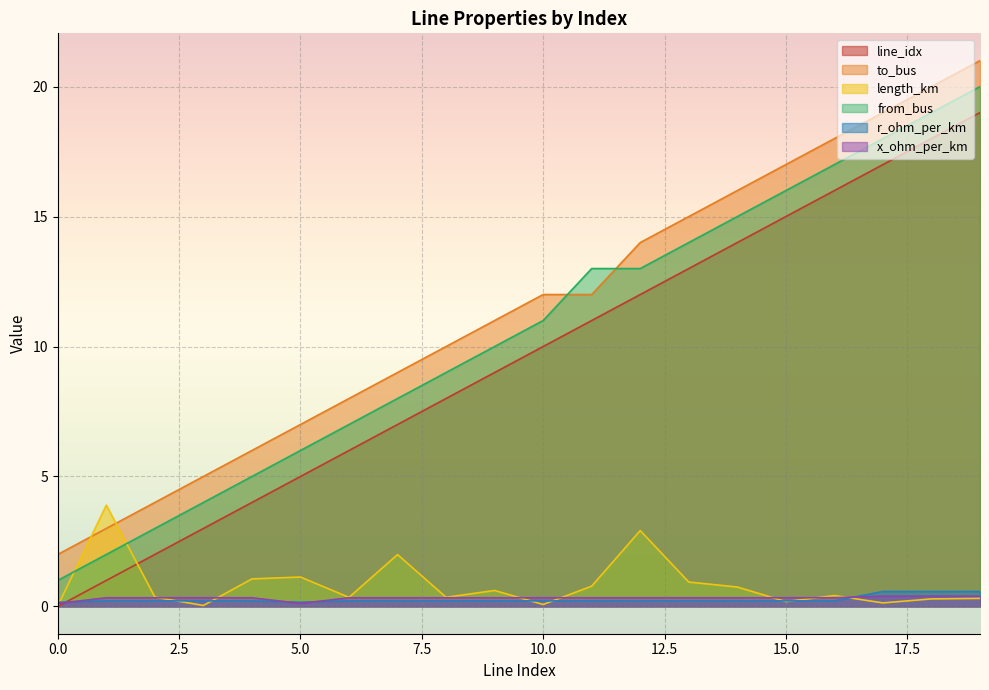

Rank the series by their maximum value, from highest to lowest.

to_bus, from_bus, line_idx, length_km, r_ohm_per_km, x_ohm_per_km